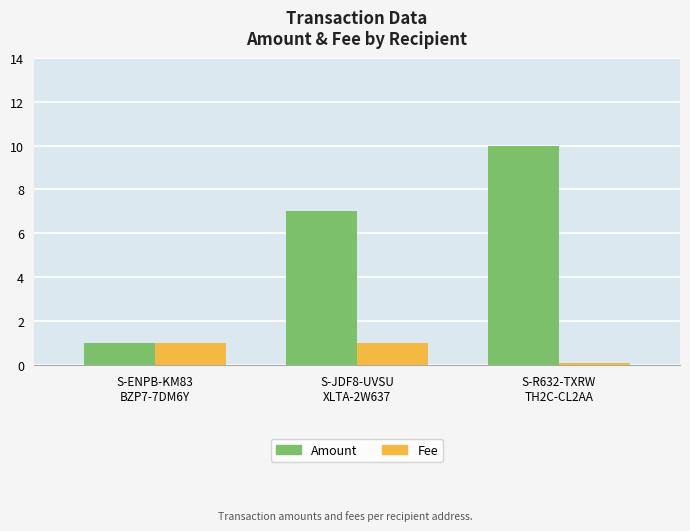

Which series changed the most between S-JDF8-UVSU
XLTA-2W637 and S-R632-TXRW
TH2C-CL2AA?

Amount